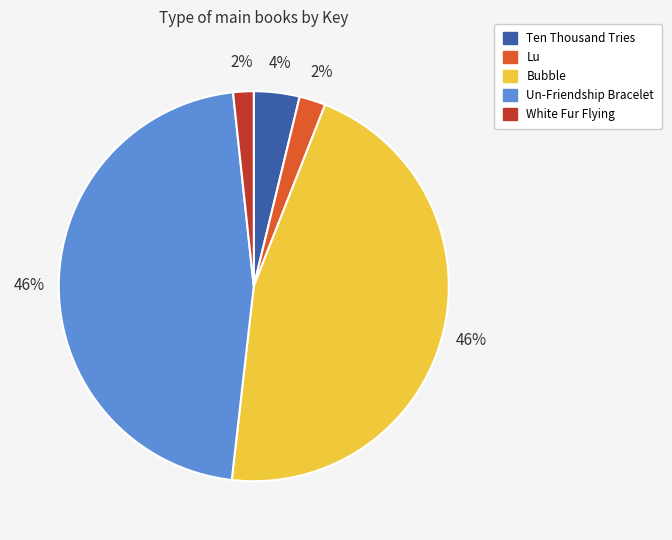

Is Un-Friendship Bracelet the majority of the pie?

No